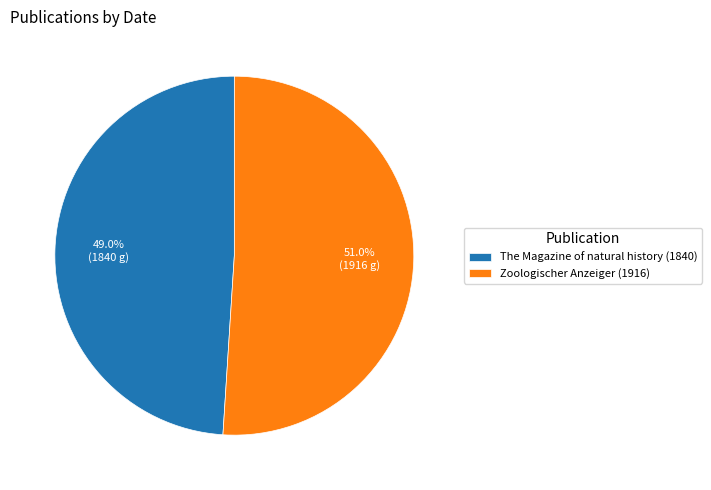

How many segments does this pie chart have?

2